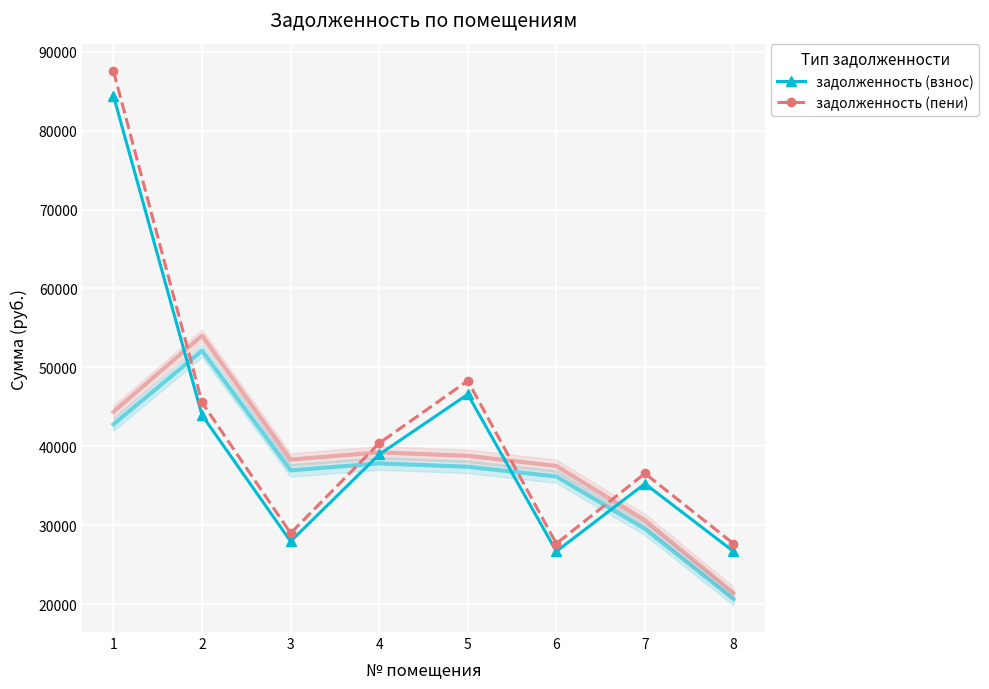

What is the sum of the задолженность (пени) values at 2 and 1?

133103.5